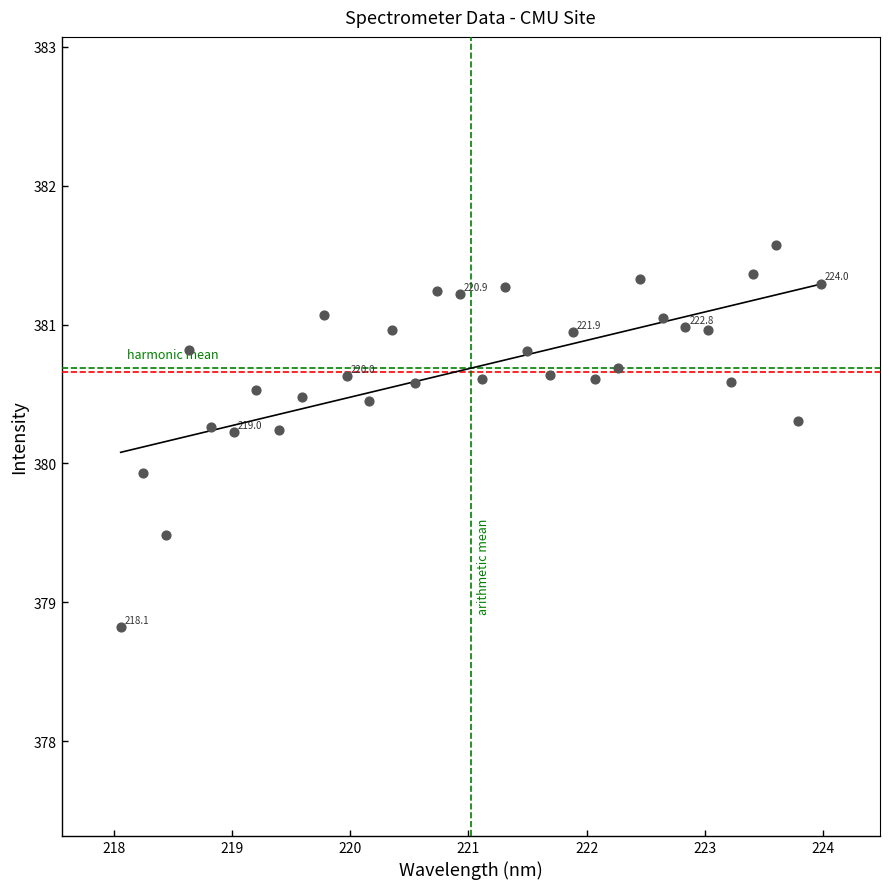

What is the range of X values (max minus min)?

5.9